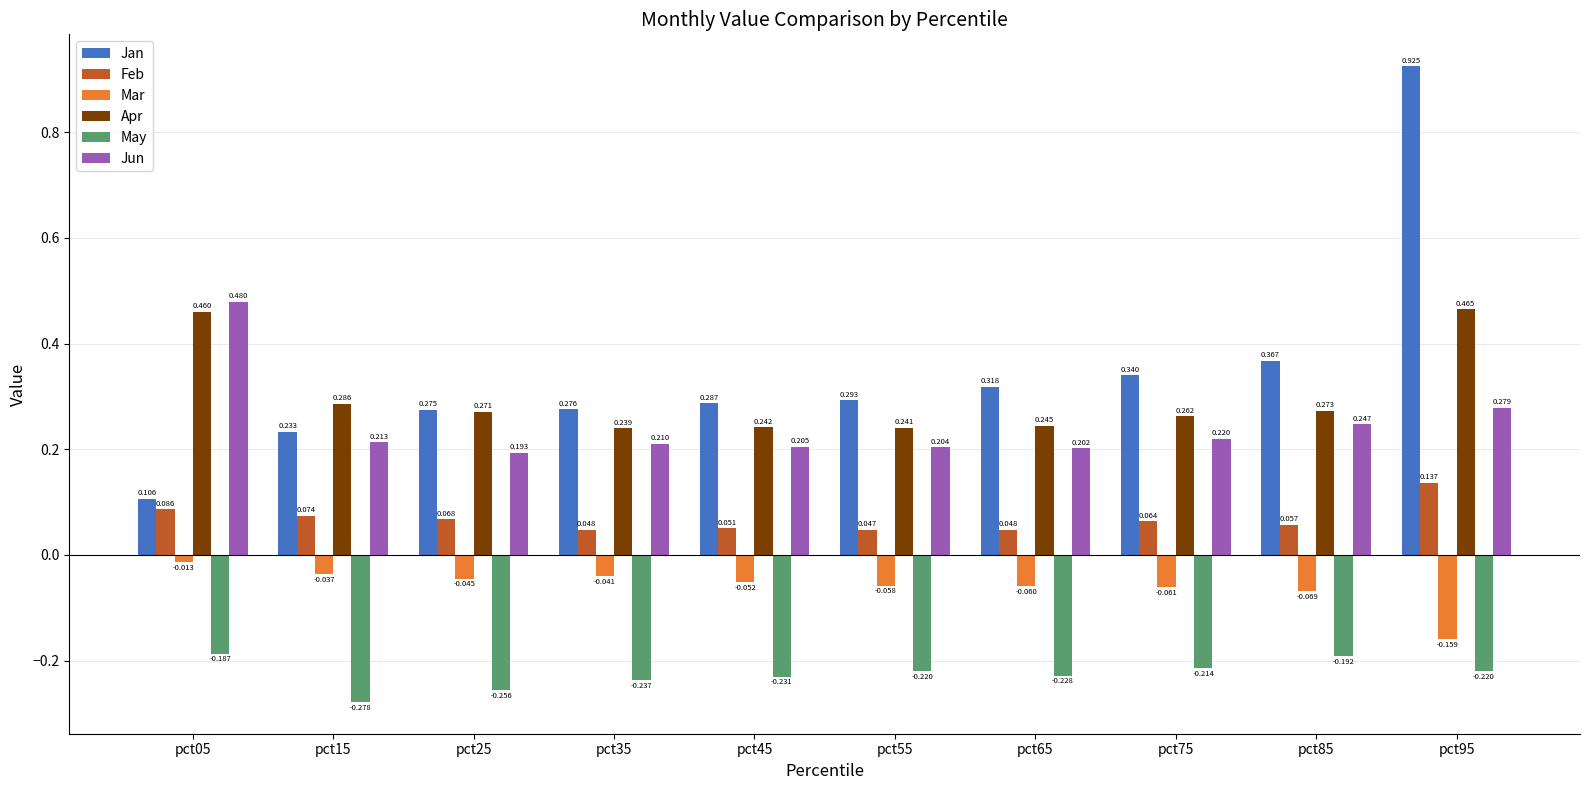

Which series has the largest range (max minus min)?

Jan